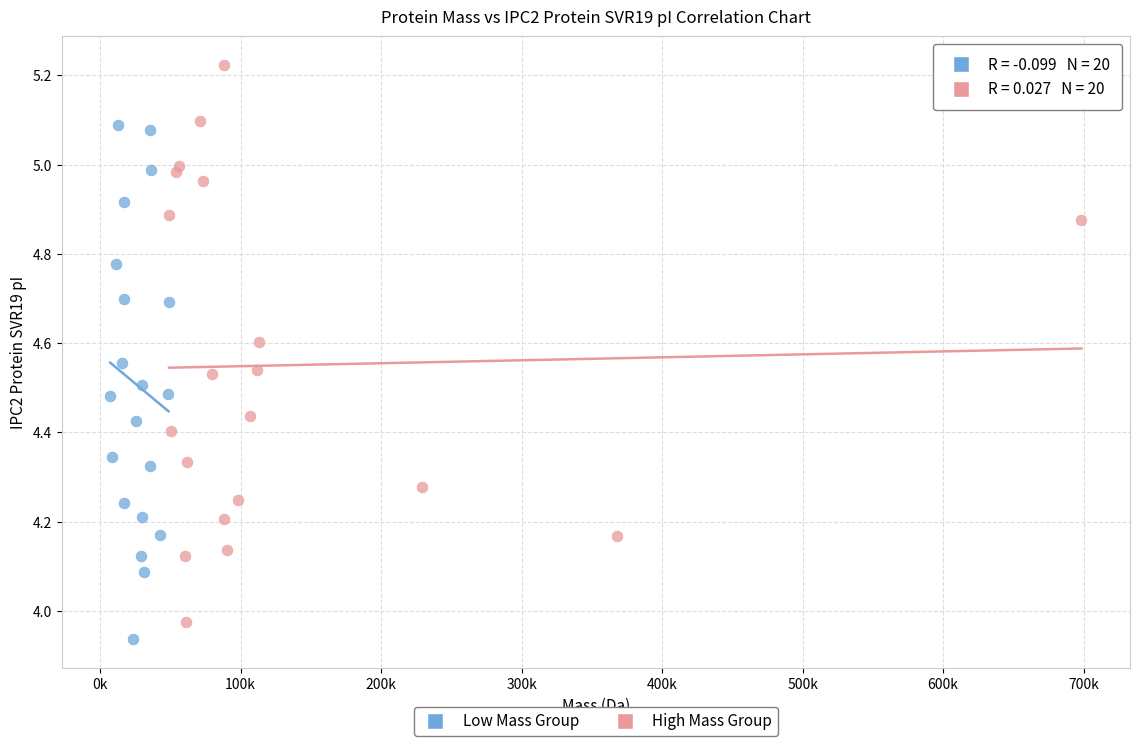

Which series reaches the maximum Y coordinate?

High Mass Group